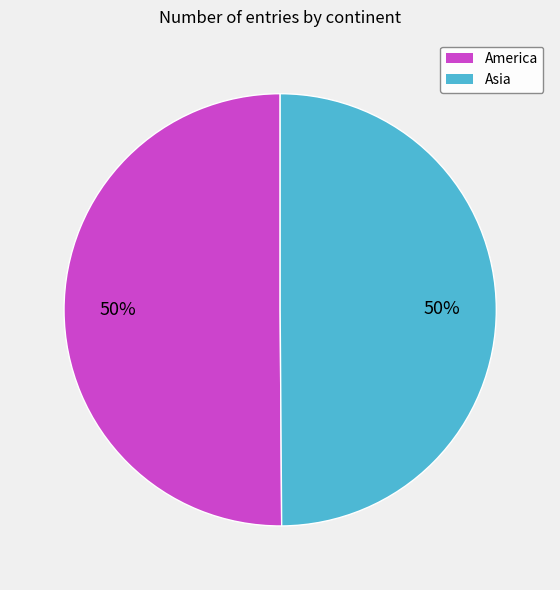

How many segments does this pie chart have?

2